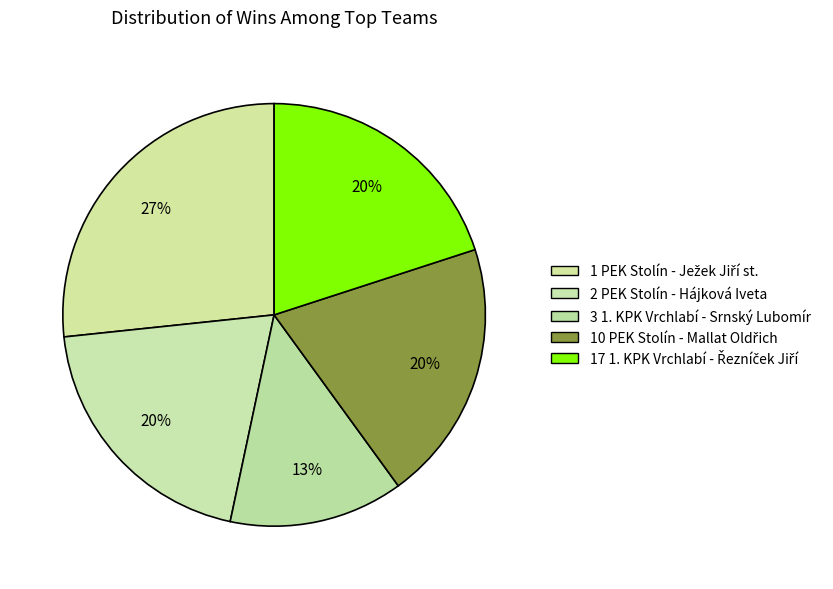

Do 17 1. KPK Vrchlabí - Řezníček Jiří and 1 PEK Stolín - Ježek Jiří st. together represent more than half of the pie?

No